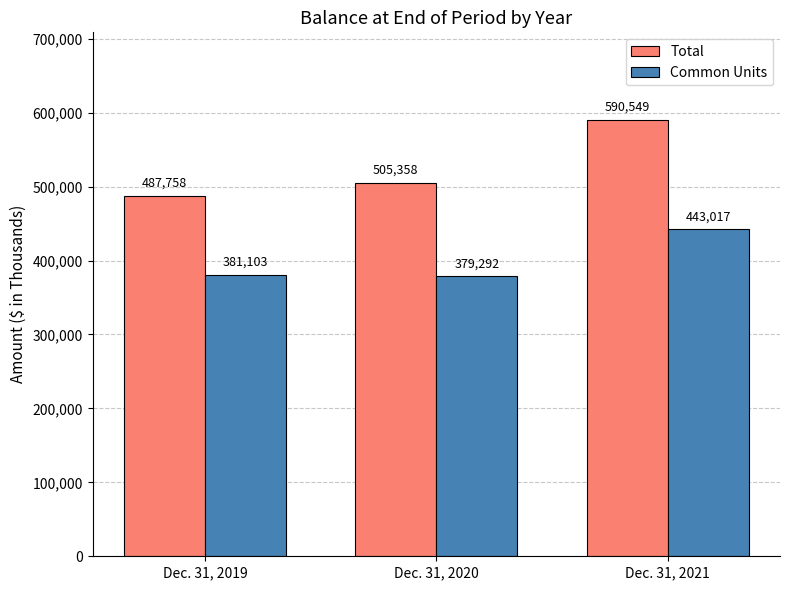

At Dec. 31, 2021, list the series in order from largest to smallest.

Total, Common Units